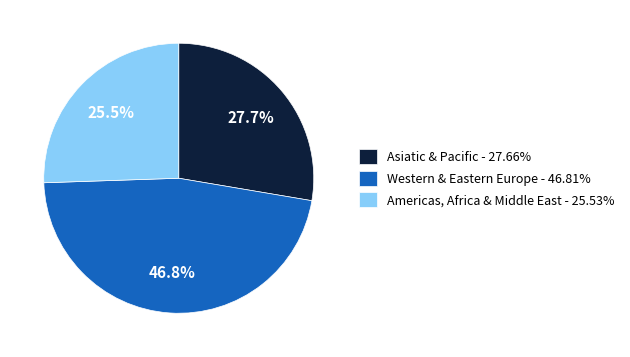

What is the ratio of the value at Americas, Africa & Middle East - 25.53% to the value at Western & Eastern Europe - 46.81%?

0.5